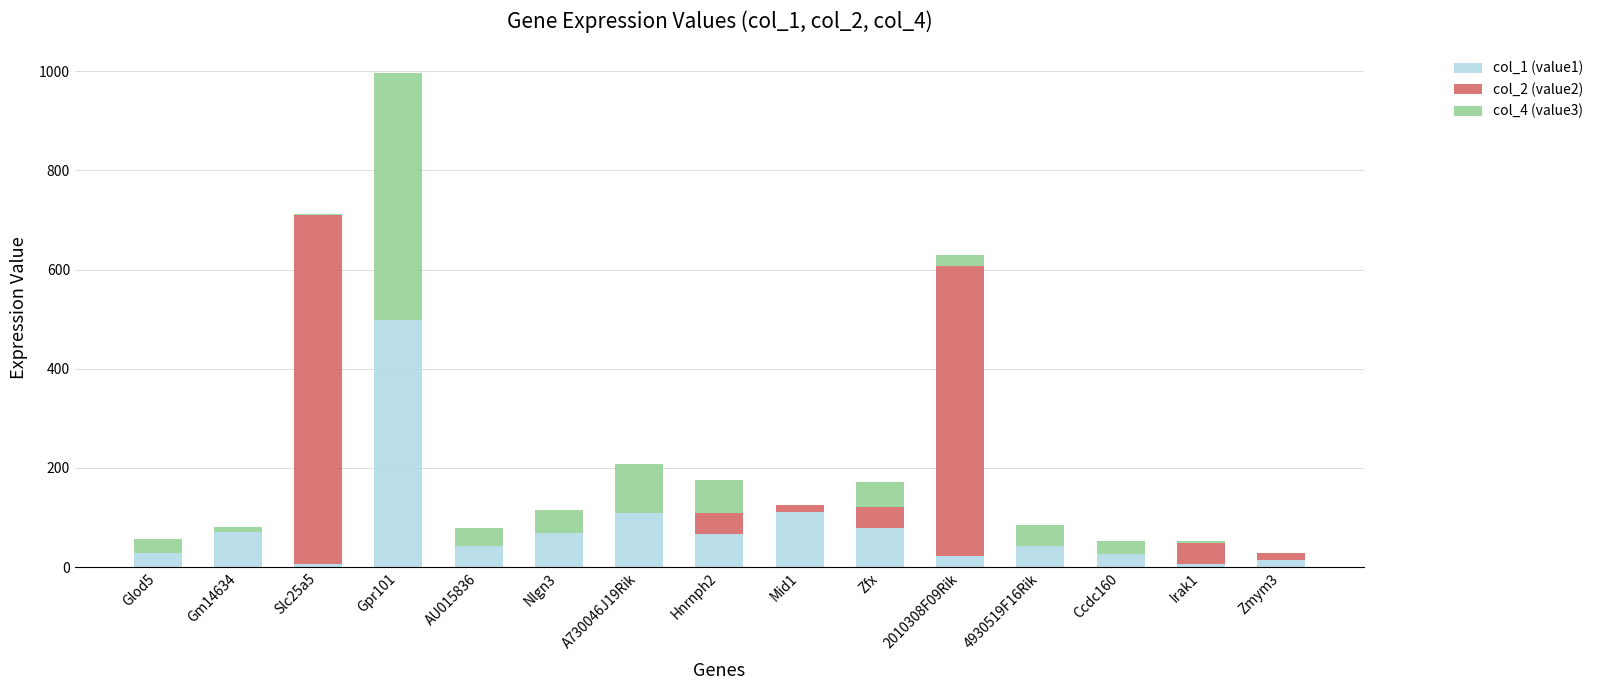

How many series are shown in this chart?

3